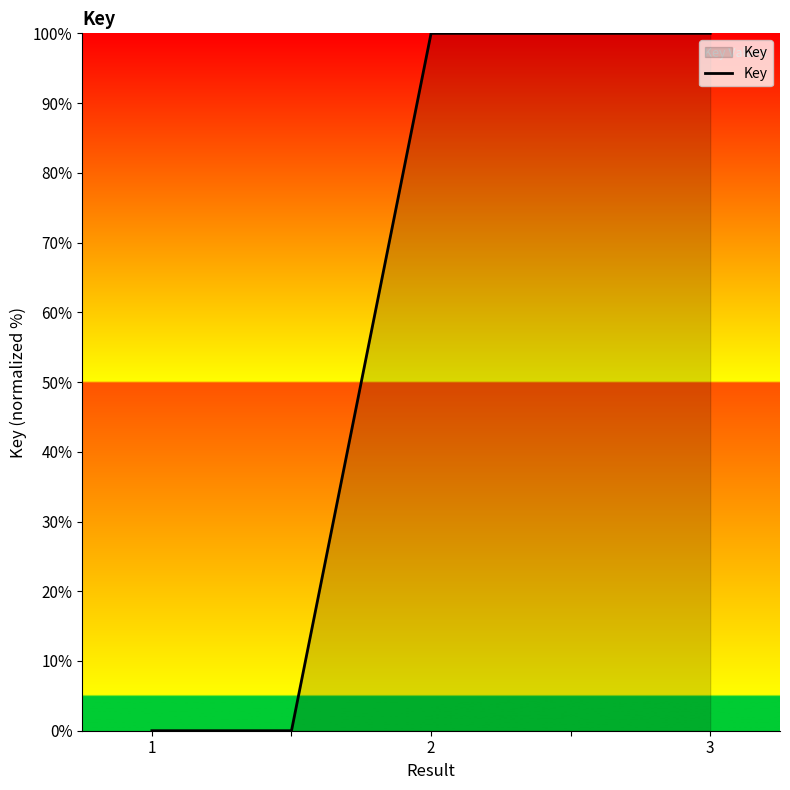

What is the difference between the second highest and second lowest values?

100.0